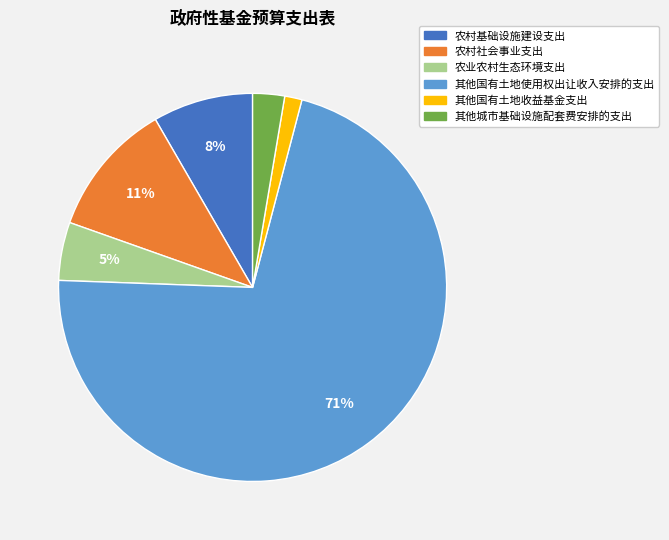

Is the sum of 其他国有土地使用权出让收入安排的支出 and 其他国有土地收益基金支出 greater than half?

Yes